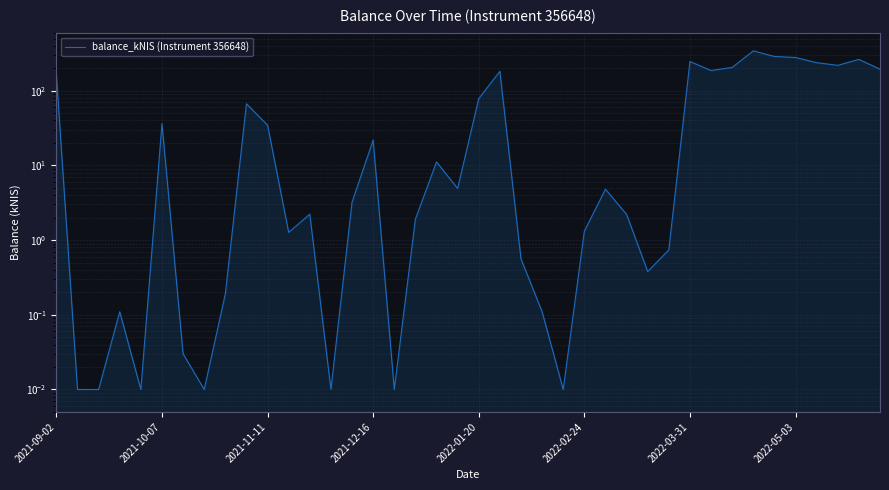

List the labels in order of value, largest first.

33, 34, 35, 38, 30, 36, 37, 32, 39, 31, 21, 2021-09-02, 20, 9, 2022-02-24, 10, 15, 18, 19, 26, 14, 12, 27, 17, 25, 11, 29, 22, 28, 8, 2021-12-16, 23, 2022-03-31, 2021-10-07, 2021-11-11, 2022-01-20, 2022-05-03, 13, 16, 24